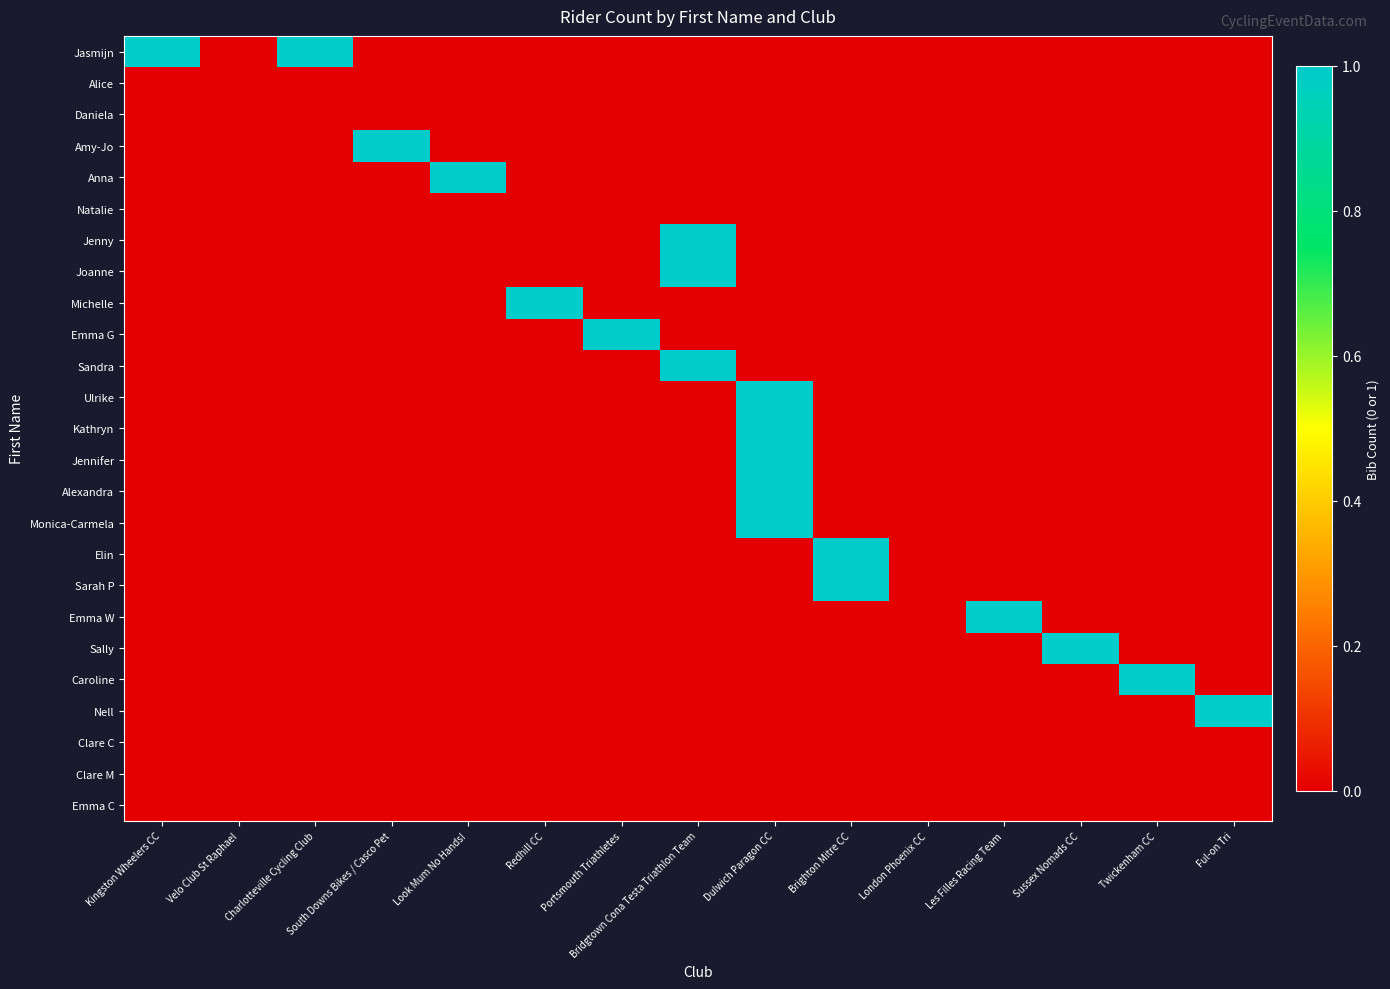

Reading right to left, transcribe all the data shown in this chart.

Jasmijn: Ful-on Tri=0	Twickenham CC=0	Sussex Nomads CC=0	Les Filles Racing Team=0	London Phoenix CC=0	Brighton Mitre CC=0	Dulwich Paragon CC=0	Bridgtown Cona Testa Triathlon Team=0	Portsmouth Triathletes=0	Redhill CC=0	Look Mum No Hands!=0	South Downs Bikes / Casco Pet=0	Charlotteville Cycling Club=1	Velo Club St Raphael=0	Kingston Wheelers CC=1
Alice: Ful-on Tri=0	Twickenham CC=0	Sussex Nomads CC=0	Les Filles Racing Team=0	London Phoenix CC=0	Brighton Mitre CC=0	Dulwich Paragon CC=0	Bridgtown Cona Testa Triathlon Team=0	Portsmouth Triathletes=0	Redhill CC=0	Look Mum No Hands!=0	South Downs Bikes / Casco Pet=0	Charlotteville Cycling Club=0	Velo Club St Raphael=0	Kingston Wheelers CC=0
Daniela: Ful-on Tri=0	Twickenham CC=0	Sussex Nomads CC=0	Les Filles Racing Team=0	London Phoenix CC=0	Brighton Mitre CC=0	Dulwich Paragon CC=0	Bridgtown Cona Testa Triathlon Team=0	Portsmouth Triathletes=0	Redhill CC=0	Look Mum No Hands!=0	South Downs Bikes / Casco Pet=0	Charlotteville Cycling Club=0	Velo Club St Raphael=0	Kingston Wheelers CC=0
Amy-Jo: Ful-on Tri=0	Twickenham CC=0	Sussex Nomads CC=0	Les Filles Racing Team=0	London Phoenix CC=0	Brighton Mitre CC=0	Dulwich Paragon CC=0	Bridgtown Cona Testa Triathlon Team=0	Portsmouth Triathletes=0	Redhill CC=0	Look Mum No Hands!=0	South Downs Bikes / Casco Pet=1	Charlotteville Cycling Club=0	Velo Club St Raphael=0	Kingston Wheelers CC=0
Anna: Ful-on Tri=0	Twickenham CC=0	Sussex Nomads CC=0	Les Filles Racing Team=0	London Phoenix CC=0	Brighton Mitre CC=0	Dulwich Paragon CC=0	Bridgtown Cona Testa Triathlon Team=0	Portsmouth Triathletes=0	Redhill CC=0	Look Mum No Hands!=1	South Downs Bikes / Casco Pet=0	Charlotteville Cycling Club=0	Velo Club St Raphael=0	Kingston Wheelers CC=0
Natalie: Ful-on Tri=0	Twickenham CC=0	Sussex Nomads CC=0	Les Filles Racing Team=0	London Phoenix CC=0	Brighton Mitre CC=0	Dulwich Paragon CC=0	Bridgtown Cona Testa Triathlon Team=0	Portsmouth Triathletes=0	Redhill CC=0	Look Mum No Hands!=0	South Downs Bikes / Casco Pet=0	Charlotteville Cycling Club=0	Velo Club St Raphael=0	Kingston Wheelers CC=0
Jenny: Ful-on Tri=0	Twickenham CC=0	Sussex Nomads CC=0	Les Filles Racing Team=0	London Phoenix CC=0	Brighton Mitre CC=0	Dulwich Paragon CC=0	Bridgtown Cona Testa Triathlon Team=1	Portsmouth Triathletes=0	Redhill CC=0	Look Mum No Hands!=0	South Downs Bikes / Casco Pet=0	Charlotteville Cycling Club=0	Velo Club St Raphael=0	Kingston Wheelers CC=0
Joanne: Ful-on Tri=0	Twickenham CC=0	Sussex Nomads CC=0	Les Filles Racing Team=0	London Phoenix CC=0	Brighton Mitre CC=0	Dulwich Paragon CC=0	Bridgtown Cona Testa Triathlon Team=1	Portsmouth Triathletes=0	Redhill CC=0	Look Mum No Hands!=0	South Downs Bikes / Casco Pet=0	Charlotteville Cycling Club=0	Velo Club St Raphael=0	Kingston Wheelers CC=0
Michelle: Ful-on Tri=0	Twickenham CC=0	Sussex Nomads CC=0	Les Filles Racing Team=0	London Phoenix CC=0	Brighton Mitre CC=0	Dulwich Paragon CC=0	Bridgtown Cona Testa Triathlon Team=0	Portsmouth Triathletes=0	Redhill CC=1	Look Mum No Hands!=0	South Downs Bikes / Casco Pet=0	Charlotteville Cycling Club=0	Velo Club St Raphael=0	Kingston Wheelers CC=0
Emma G: Ful-on Tri=0	Twickenham CC=0	Sussex Nomads CC=0	Les Filles Racing Team=0	London Phoenix CC=0	Brighton Mitre CC=0	Dulwich Paragon CC=0	Bridgtown Cona Testa Triathlon Team=0	Portsmouth Triathletes=1	Redhill CC=0	Look Mum No Hands!=0	South Downs Bikes / Casco Pet=0	Charlotteville Cycling Club=0	Velo Club St Raphael=0	Kingston Wheelers CC=0
Sandra: Ful-on Tri=0	Twickenham CC=0	Sussex Nomads CC=0	Les Filles Racing Team=0	London Phoenix CC=0	Brighton Mitre CC=0	Dulwich Paragon CC=0	Bridgtown Cona Testa Triathlon Team=1	Portsmouth Triathletes=0	Redhill CC=0	Look Mum No Hands!=0	South Downs Bikes / Casco Pet=0	Charlotteville Cycling Club=0	Velo Club St Raphael=0	Kingston Wheelers CC=0
Ulrike: Ful-on Tri=0	Twickenham CC=0	Sussex Nomads CC=0	Les Filles Racing Team=0	London Phoenix CC=0	Brighton Mitre CC=0	Dulwich Paragon CC=1	Bridgtown Cona Testa Triathlon Team=0	Portsmouth Triathletes=0	Redhill CC=0	Look Mum No Hands!=0	South Downs Bikes / Casco Pet=0	Charlotteville Cycling Club=0	Velo Club St Raphael=0	Kingston Wheelers CC=0
Kathryn: Ful-on Tri=0	Twickenham CC=0	Sussex Nomads CC=0	Les Filles Racing Team=0	London Phoenix CC=0	Brighton Mitre CC=0	Dulwich Paragon CC=1	Bridgtown Cona Testa Triathlon Team=0	Portsmouth Triathletes=0	Redhill CC=0	Look Mum No Hands!=0	South Downs Bikes / Casco Pet=0	Charlotteville Cycling Club=0	Velo Club St Raphael=0	Kingston Wheelers CC=0
Jennifer: Ful-on Tri=0	Twickenham CC=0	Sussex Nomads CC=0	Les Filles Racing Team=0	London Phoenix CC=0	Brighton Mitre CC=0	Dulwich Paragon CC=1	Bridgtown Cona Testa Triathlon Team=0	Portsmouth Triathletes=0	Redhill CC=0	Look Mum No Hands!=0	South Downs Bikes / Casco Pet=0	Charlotteville Cycling Club=0	Velo Club St Raphael=0	Kingston Wheelers CC=0
Alexandra: Ful-on Tri=0	Twickenham CC=0	Sussex Nomads CC=0	Les Filles Racing Team=0	London Phoenix CC=0	Brighton Mitre CC=0	Dulwich Paragon CC=1	Bridgtown Cona Testa Triathlon Team=0	Portsmouth Triathletes=0	Redhill CC=0	Look Mum No Hands!=0	South Downs Bikes / Casco Pet=0	Charlotteville Cycling Club=0	Velo Club St Raphael=0	Kingston Wheelers CC=0
Monica-Carmela: Ful-on Tri=0	Twickenham CC=0	Sussex Nomads CC=0	Les Filles Racing Team=0	London Phoenix CC=0	Brighton Mitre CC=0	Dulwich Paragon CC=1	Bridgtown Cona Testa Triathlon Team=0	Portsmouth Triathletes=0	Redhill CC=0	Look Mum No Hands!=0	South Downs Bikes / Casco Pet=0	Charlotteville Cycling Club=0	Velo Club St Raphael=0	Kingston Wheelers CC=0
Elin: Ful-on Tri=0	Twickenham CC=0	Sussex Nomads CC=0	Les Filles Racing Team=0	London Phoenix CC=0	Brighton Mitre CC=1	Dulwich Paragon CC=0	Bridgtown Cona Testa Triathlon Team=0	Portsmouth Triathletes=0	Redhill CC=0	Look Mum No Hands!=0	South Downs Bikes / Casco Pet=0	Charlotteville Cycling Club=0	Velo Club St Raphael=0	Kingston Wheelers CC=0
Sarah P: Ful-on Tri=0	Twickenham CC=0	Sussex Nomads CC=0	Les Filles Racing Team=0	London Phoenix CC=0	Brighton Mitre CC=1	Dulwich Paragon CC=0	Bridgtown Cona Testa Triathlon Team=0	Portsmouth Triathletes=0	Redhill CC=0	Look Mum No Hands!=0	South Downs Bikes / Casco Pet=0	Charlotteville Cycling Club=0	Velo Club St Raphael=0	Kingston Wheelers CC=0
Emma W: Ful-on Tri=0	Twickenham CC=0	Sussex Nomads CC=0	Les Filles Racing Team=1	London Phoenix CC=0	Brighton Mitre CC=0	Dulwich Paragon CC=0	Bridgtown Cona Testa Triathlon Team=0	Portsmouth Triathletes=0	Redhill CC=0	Look Mum No Hands!=0	South Downs Bikes / Casco Pet=0	Charlotteville Cycling Club=0	Velo Club St Raphael=0	Kingston Wheelers CC=0
Sally: Ful-on Tri=0	Twickenham CC=0	Sussex Nomads CC=1	Les Filles Racing Team=0	London Phoenix CC=0	Brighton Mitre CC=0	Dulwich Paragon CC=0	Bridgtown Cona Testa Triathlon Team=0	Portsmouth Triathletes=0	Redhill CC=0	Look Mum No Hands!=0	South Downs Bikes / Casco Pet=0	Charlotteville Cycling Club=0	Velo Club St Raphael=0	Kingston Wheelers CC=0
Caroline: Ful-on Tri=0	Twickenham CC=1	Sussex Nomads CC=0	Les Filles Racing Team=0	London Phoenix CC=0	Brighton Mitre CC=0	Dulwich Paragon CC=0	Bridgtown Cona Testa Triathlon Team=0	Portsmouth Triathletes=0	Redhill CC=0	Look Mum No Hands!=0	South Downs Bikes / Casco Pet=0	Charlotteville Cycling Club=0	Velo Club St Raphael=0	Kingston Wheelers CC=0
Nell: Ful-on Tri=1	Twickenham CC=0	Sussex Nomads CC=0	Les Filles Racing Team=0	London Phoenix CC=0	Brighton Mitre CC=0	Dulwich Paragon CC=0	Bridgtown Cona Testa Triathlon Team=0	Portsmouth Triathletes=0	Redhill CC=0	Look Mum No Hands!=0	South Downs Bikes / Casco Pet=0	Charlotteville Cycling Club=0	Velo Club St Raphael=0	Kingston Wheelers CC=0
Clare C: Ful-on Tri=0	Twickenham CC=0	Sussex Nomads CC=0	Les Filles Racing Team=0	London Phoenix CC=0	Brighton Mitre CC=0	Dulwich Paragon CC=0	Bridgtown Cona Testa Triathlon Team=0	Portsmouth Triathletes=0	Redhill CC=0	Look Mum No Hands!=0	South Downs Bikes / Casco Pet=0	Charlotteville Cycling Club=0	Velo Club St Raphael=0	Kingston Wheelers CC=0
Clare M: Ful-on Tri=0	Twickenham CC=0	Sussex Nomads CC=0	Les Filles Racing Team=0	London Phoenix CC=0	Brighton Mitre CC=0	Dulwich Paragon CC=0	Bridgtown Cona Testa Triathlon Team=0	Portsmouth Triathletes=0	Redhill CC=0	Look Mum No Hands!=0	South Downs Bikes / Casco Pet=0	Charlotteville Cycling Club=0	Velo Club St Raphael=0	Kingston Wheelers CC=0
Emma C: Ful-on Tri=0	Twickenham CC=0	Sussex Nomads CC=0	Les Filles Racing Team=0	London Phoenix CC=0	Brighton Mitre CC=0	Dulwich Paragon CC=0	Bridgtown Cona Testa Triathlon Team=0	Portsmouth Triathletes=0	Redhill CC=0	Look Mum No Hands!=0	South Downs Bikes / Casco Pet=0	Charlotteville Cycling Club=0	Velo Club St Raphael=0	Kingston Wheelers CC=0